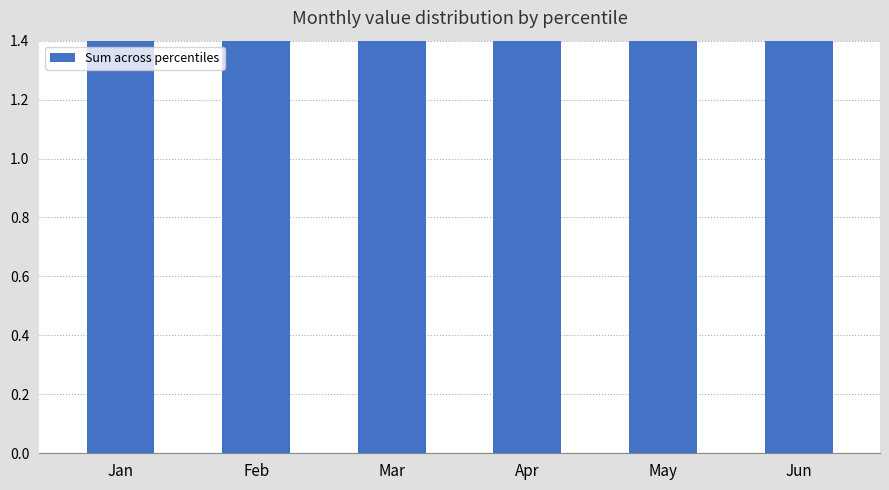

Rank the categories by value from lowest to highest.

Apr, May, Jun, Jan, Mar, Feb